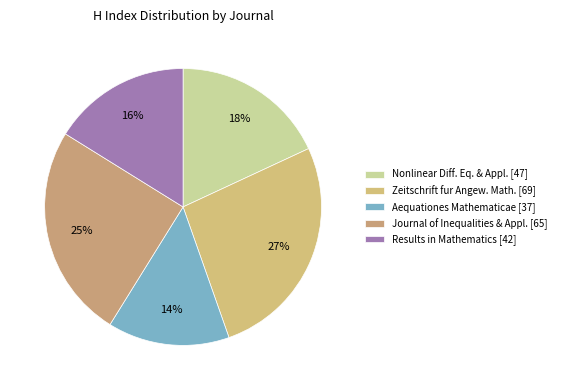

Is there a majority slice in this chart?

No